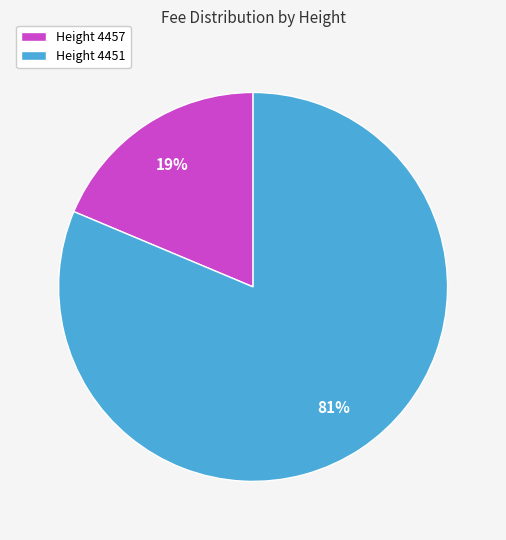

To the nearest percent, what is the combined percentage of Height 4451 and Height 4457?

100%